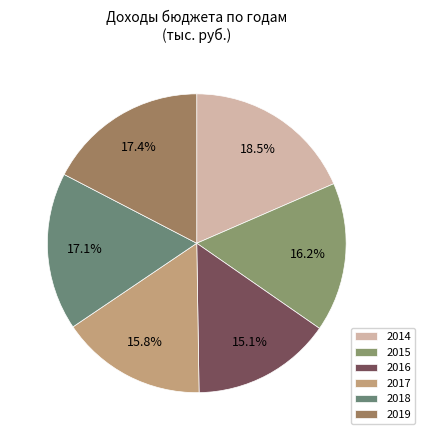

Count the number of slices in the pie.

6